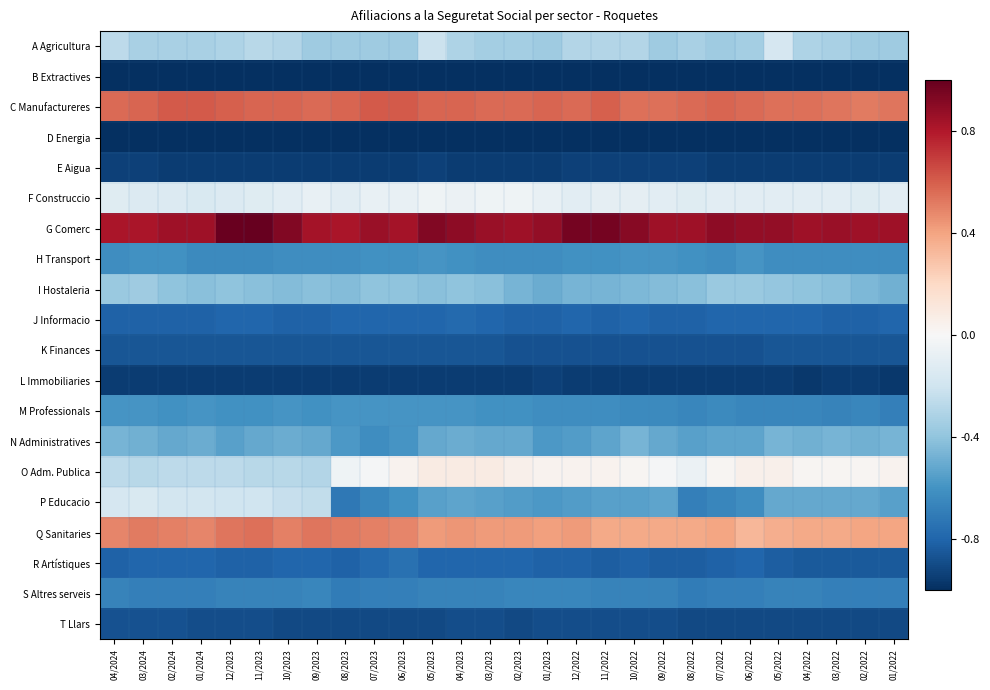

What is the smallest value displayed?

-1.0